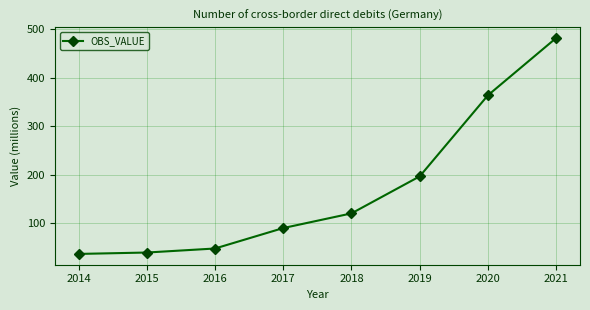

The value at 2021 is 481.3. True or false?

True